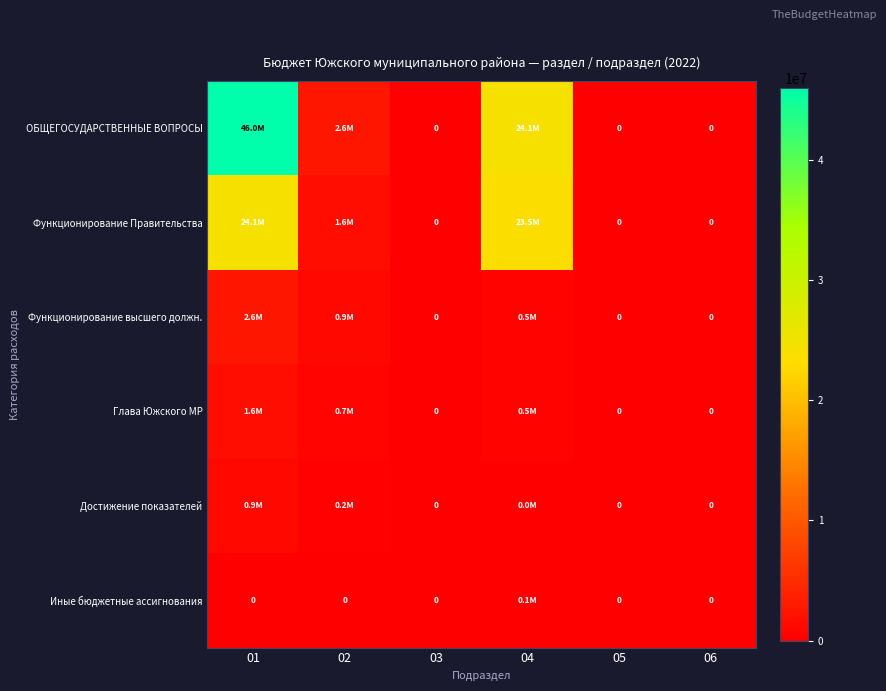

Which series has the largest total across all categories?

ОБЩЕГОСУДАРСТВЕННЫЕ ВОПРОСЫ